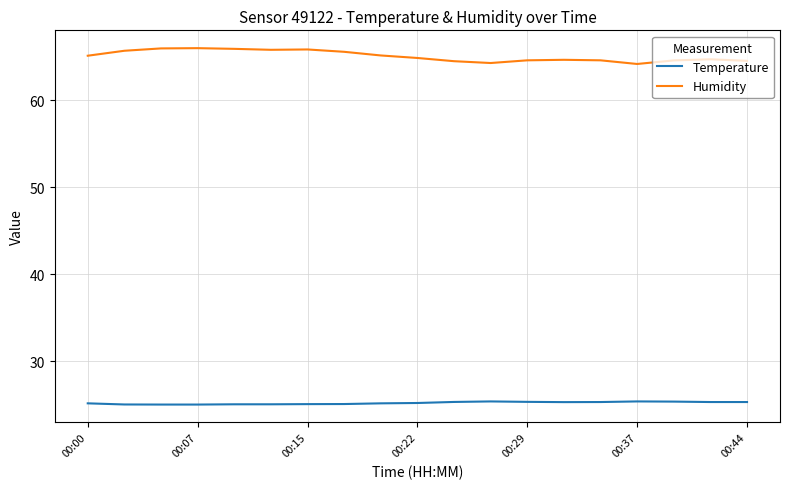

True or false: Humidity and Temperature cross at least once.

False